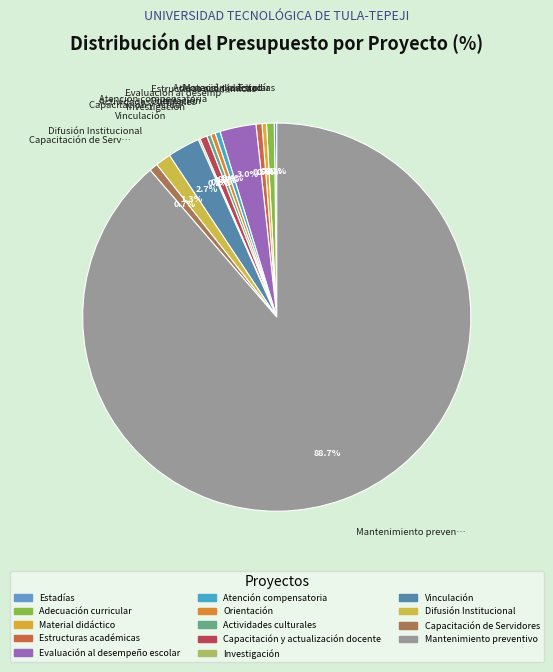

Rank the categories by value from lowest to highest.

Investigación, Estadías, Actividades culturales, Material didáctico, Orientación, Atención compensatoria, Estructuras académicas, Capacitación y actualización docente, Adecuación curricular, Capacitación de Servidores, Difusión Institucional, Vinculación, Evaluación al desempeño escolar, Mantenimiento preventivo